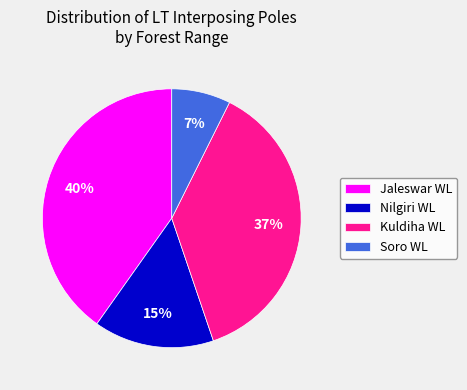

To the nearest percent, what is the difference between the largest and smallest slice percentages?

33%